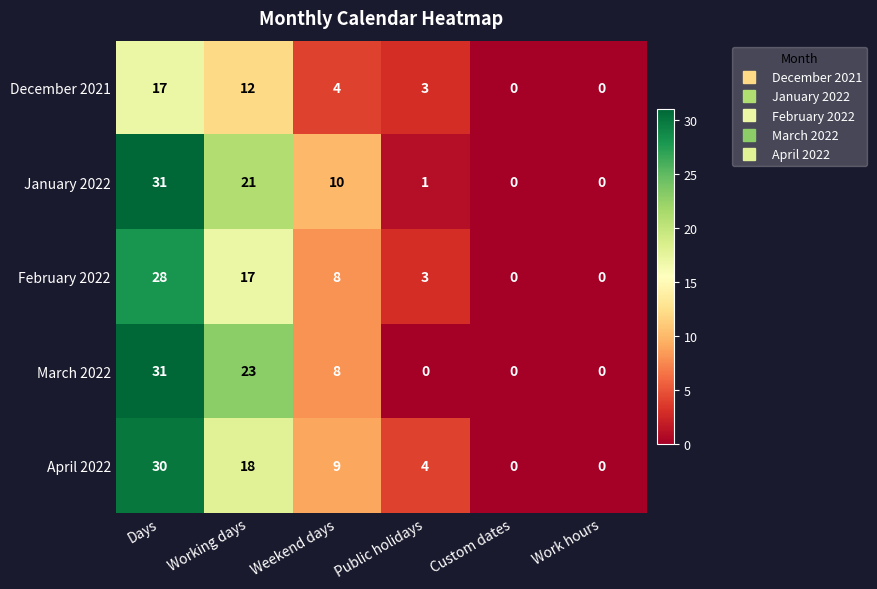

At which label does January 2022 reach its peak?

Days